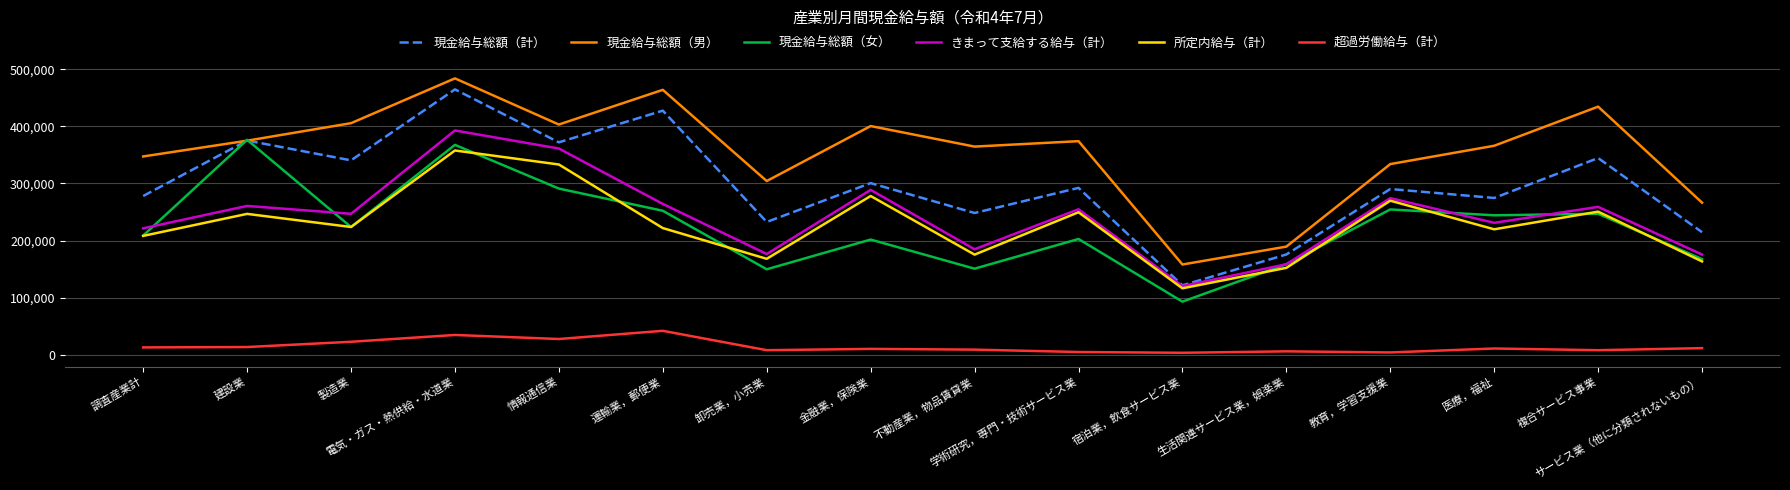

How many values in the 所定内給与（計） series are below 223909?

8